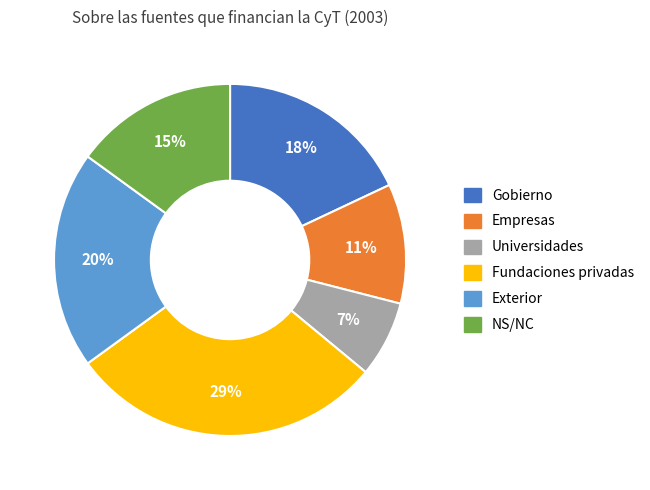

Is it true that Gobierno is 6% of the pie?

False